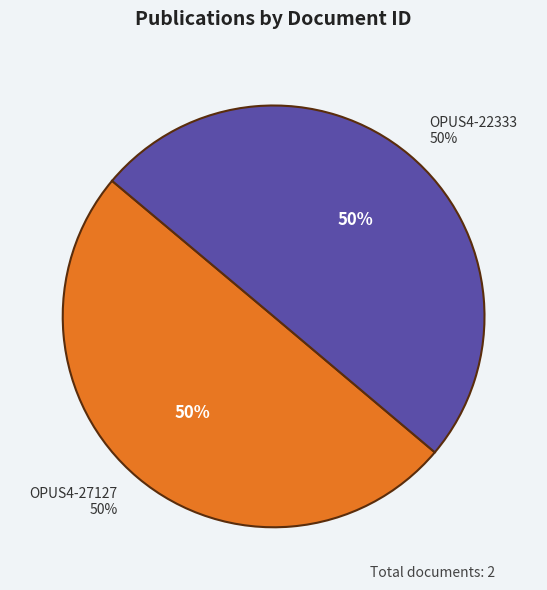

Rank the categories by value from lowest to highest.

OPUS4-27127, OPUS4-22333